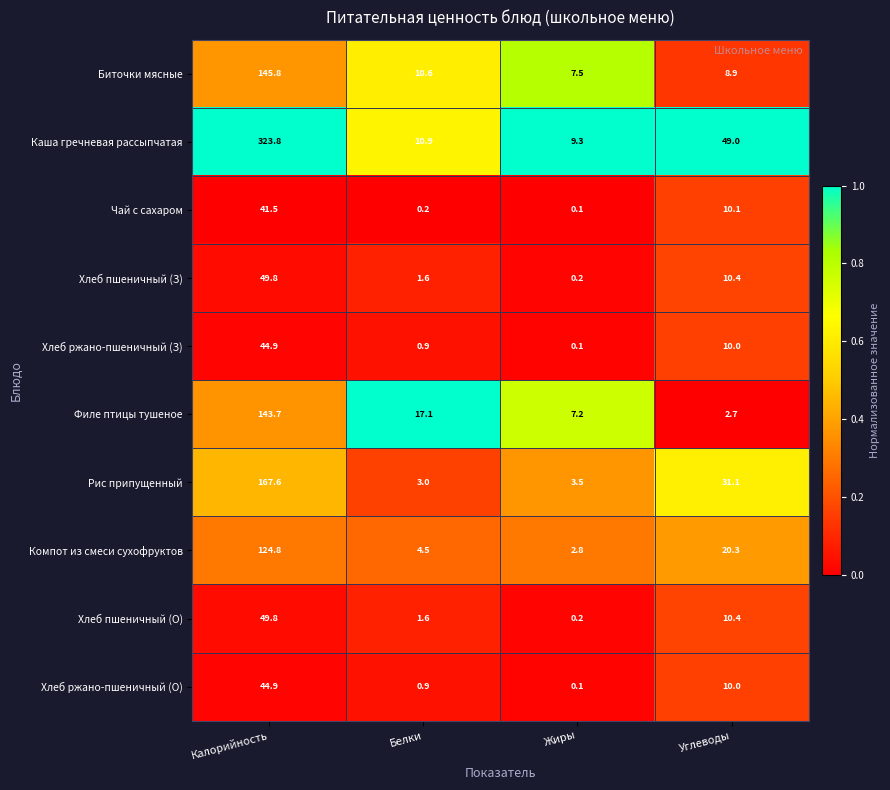

Where does the Хлеб ржано-пшеничный (З) series first go above 10?

Калорийность